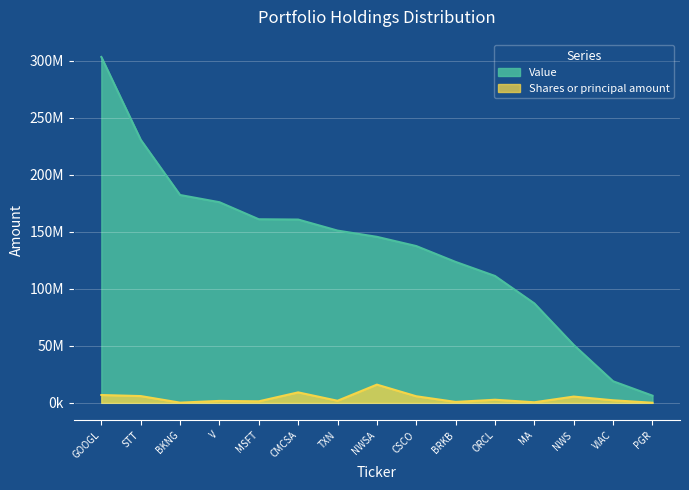

What is the difference between the second highest and second lowest values in the Shares or principal amount series?

9007888